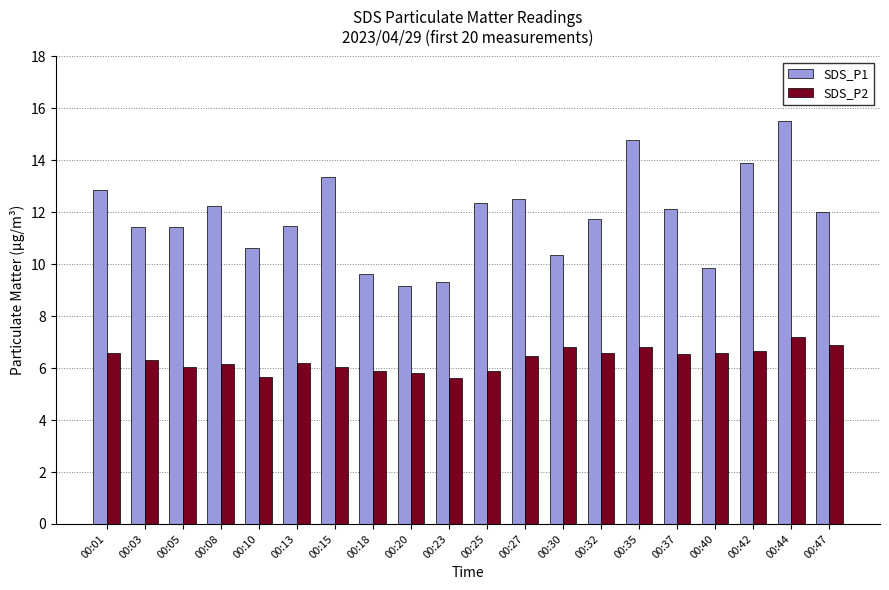

What is the value of the SDS_P2 bar at the 14th from the left?

6.6